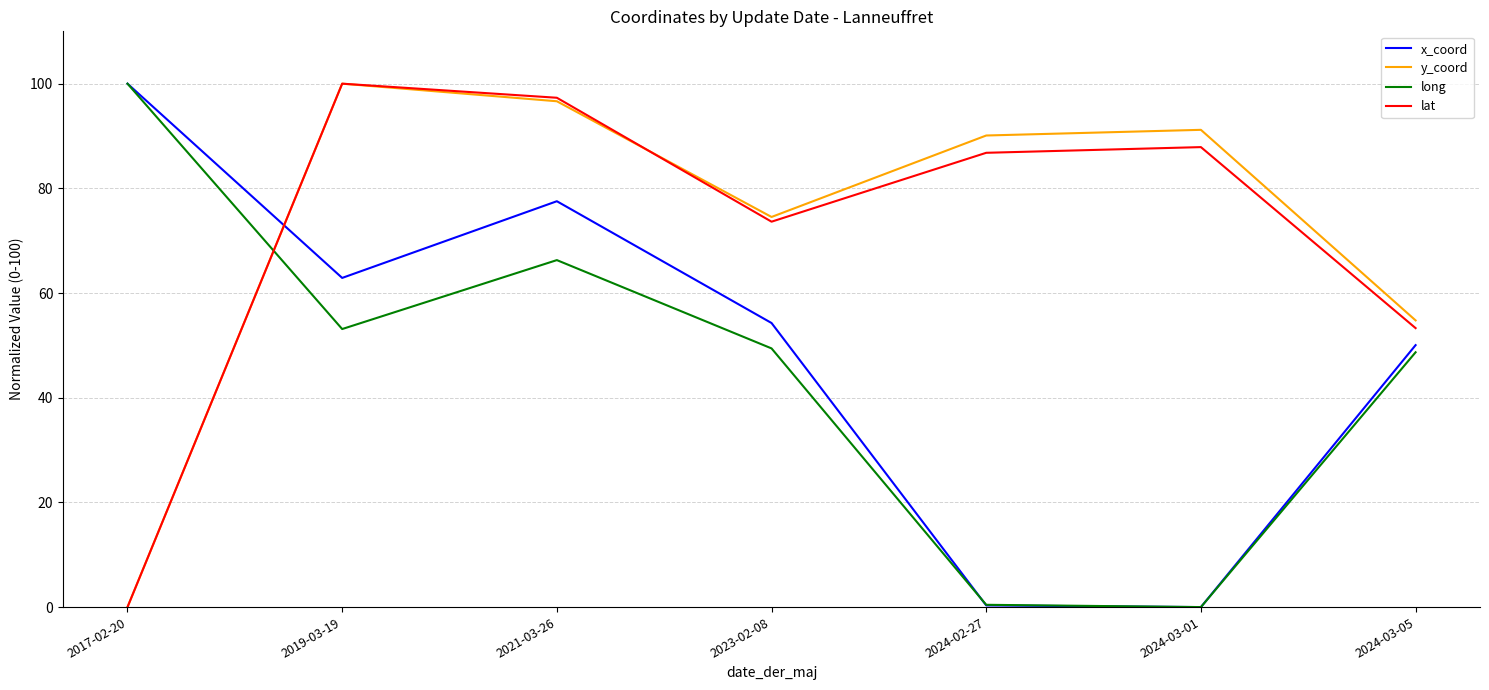

What position from the right is 2017-02-20?

7